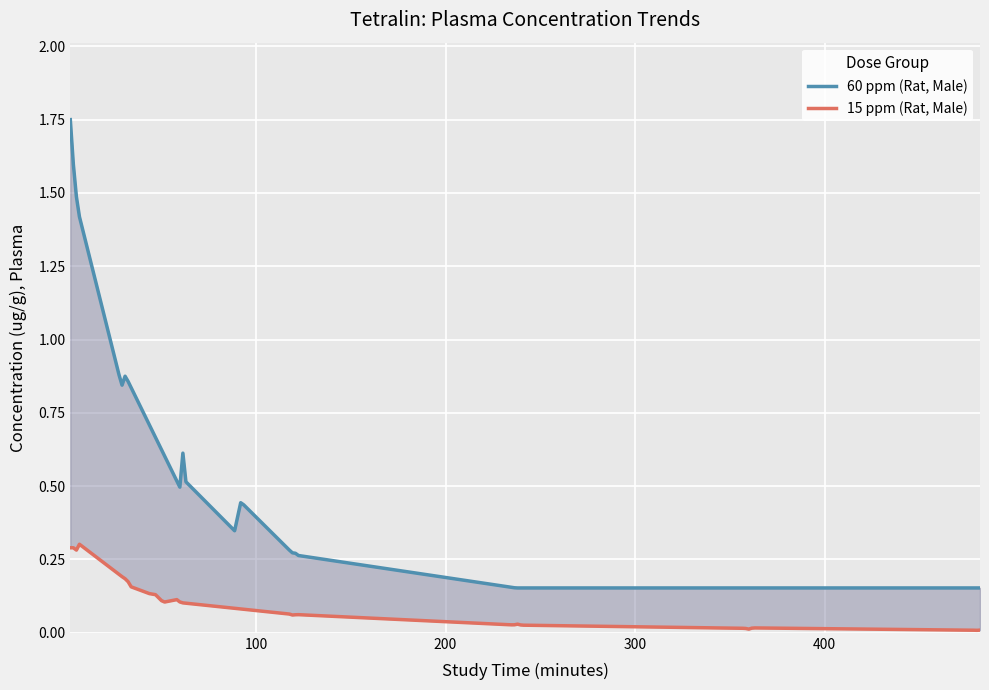

At 22, list the series in order from largest to smallest.

60ppm_Rat_Male, 15ppm_Rat_Male